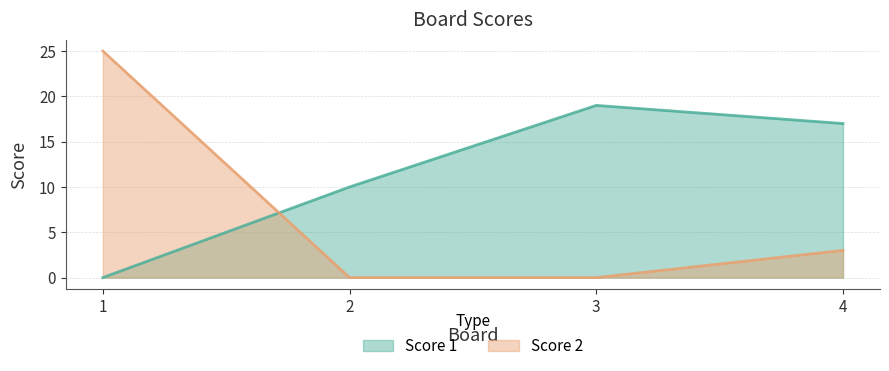

Between 1 and 2, which is larger?

2